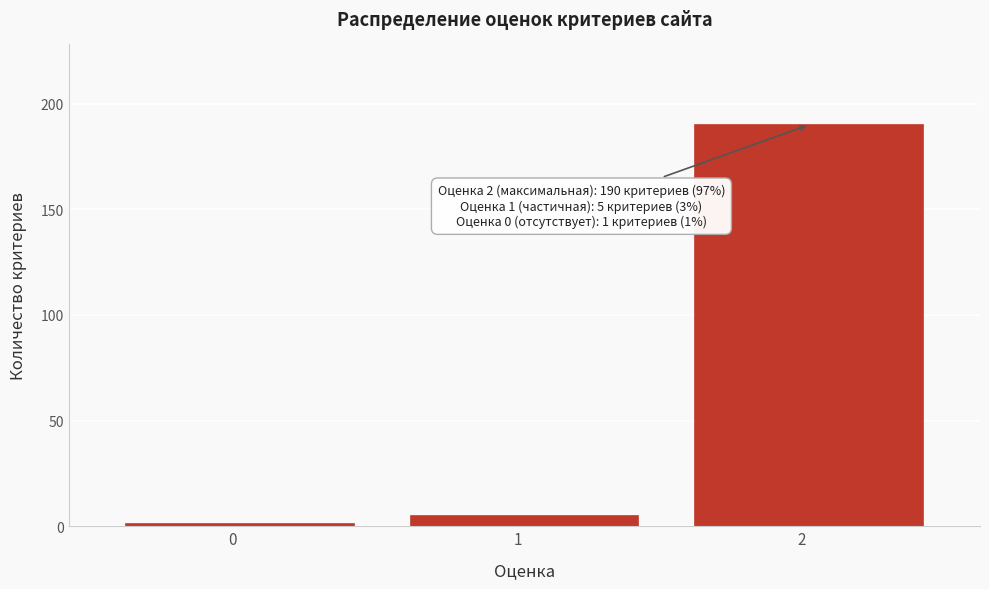

Reading left to right, what are all the values shown in this chart?

1	5	190